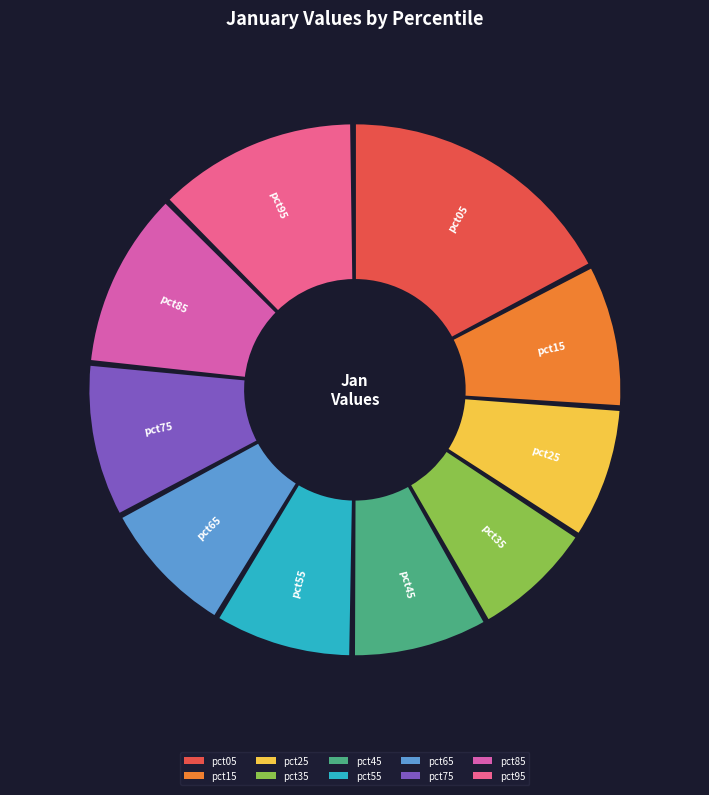

What is the total percentage of pct85 and pct15?

19.7%